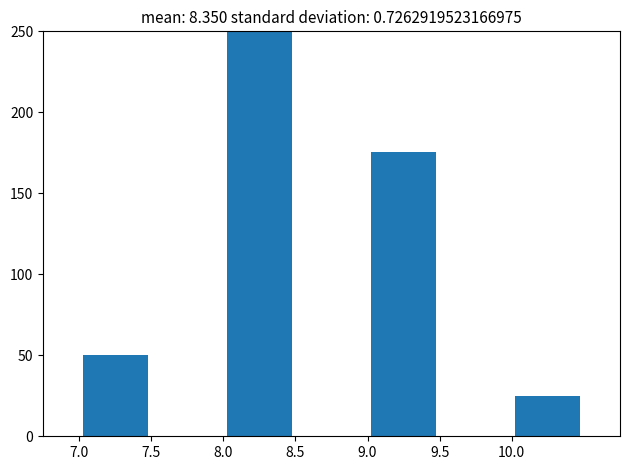

Which range on the x-axis has the tallest bar?

8.0 to 8.5